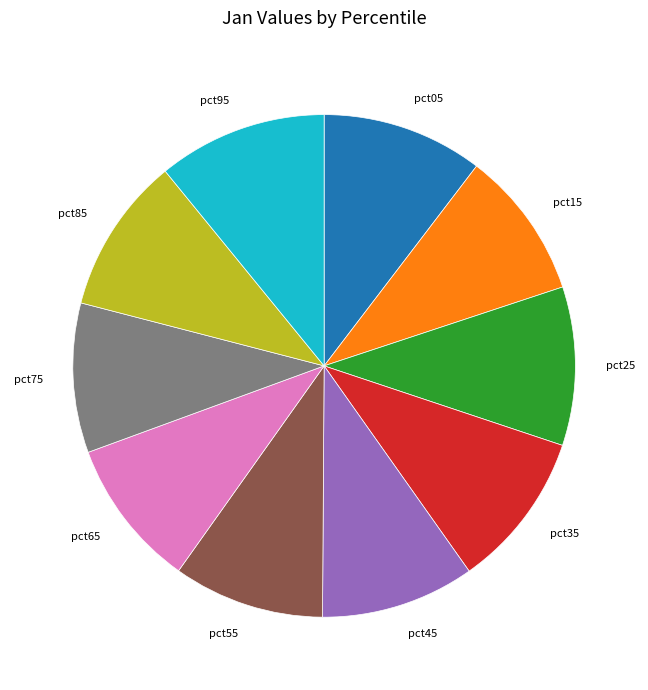

Is the sum of pct85 and pct25 greater than half?

No